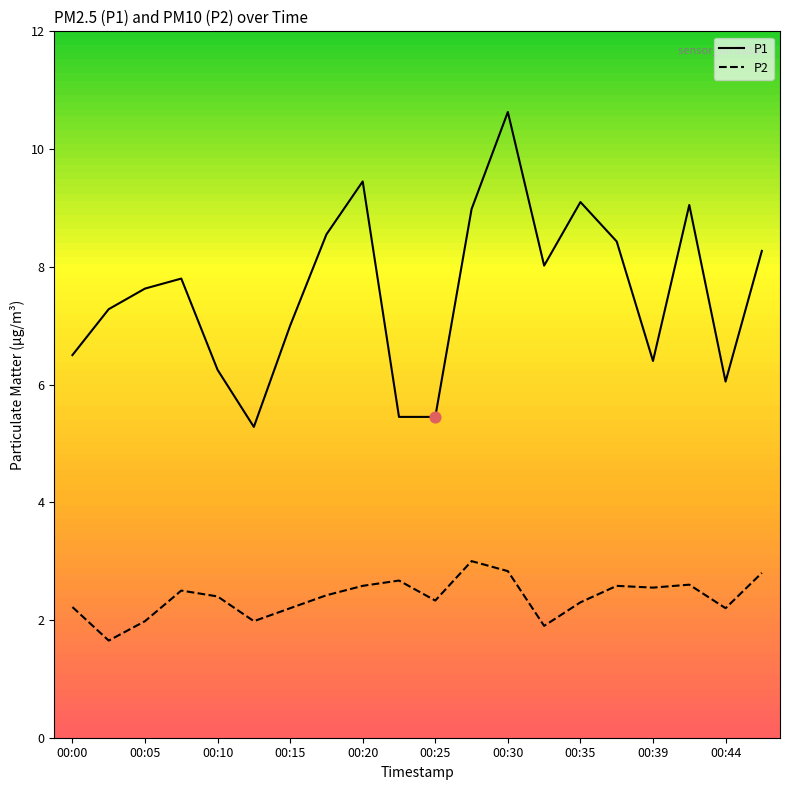

Which series has the largest range (max minus min)?

P1